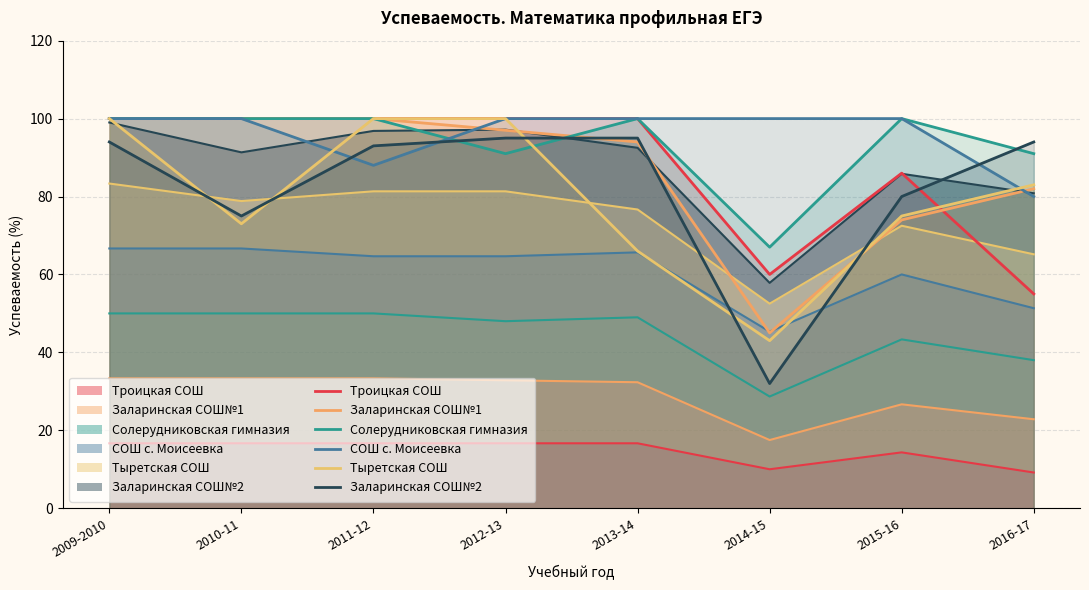

True or false: Солерудниковская гимназия and Троицкая СОШ intersect in this chart.

False